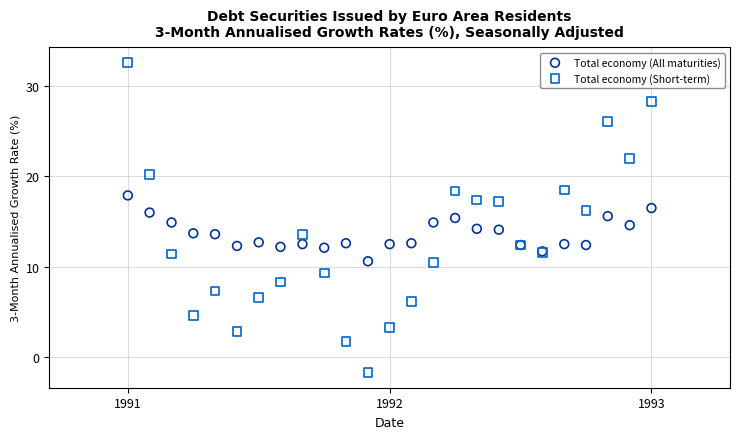

Which series has the widest spread of Y values?

Total economy (Short-term)